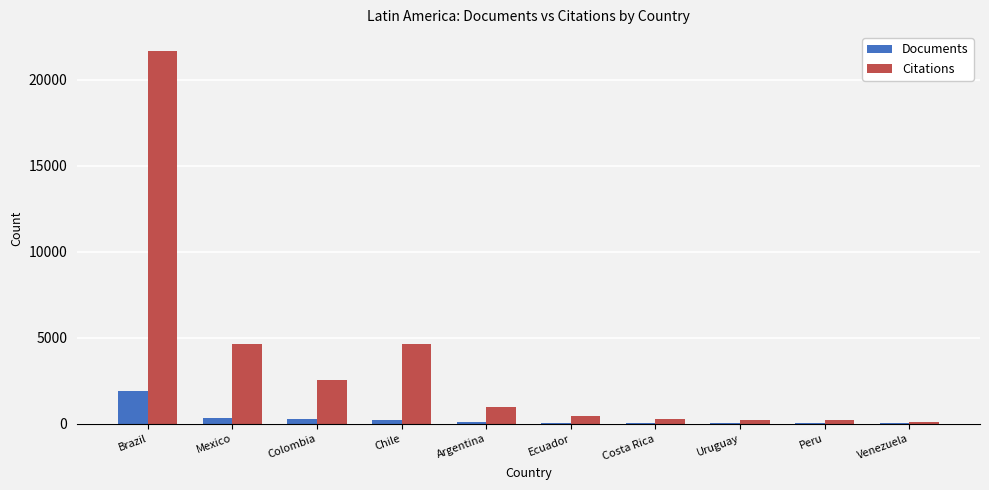

What is the sum of all Documents values?

3004